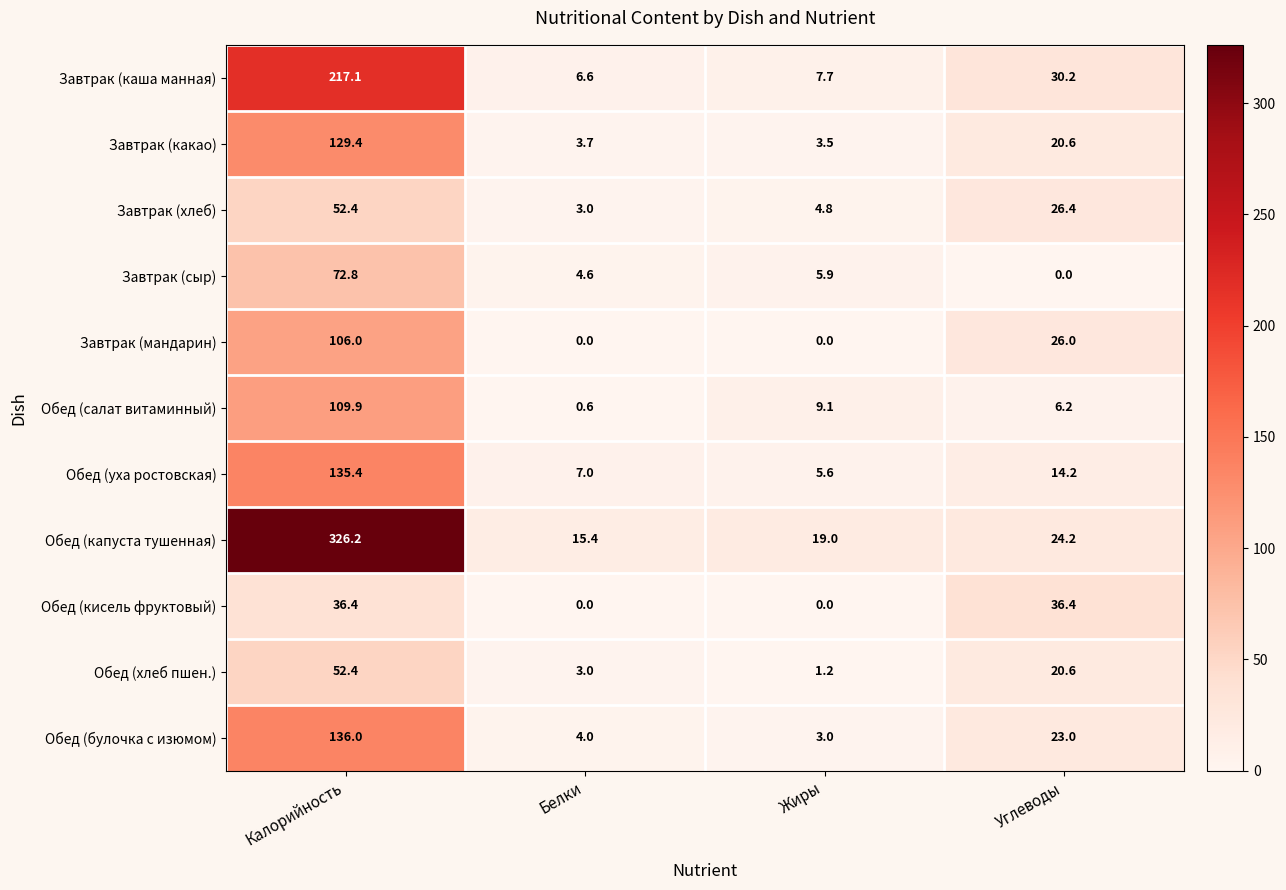

What is the greatest value displayed?

326.2